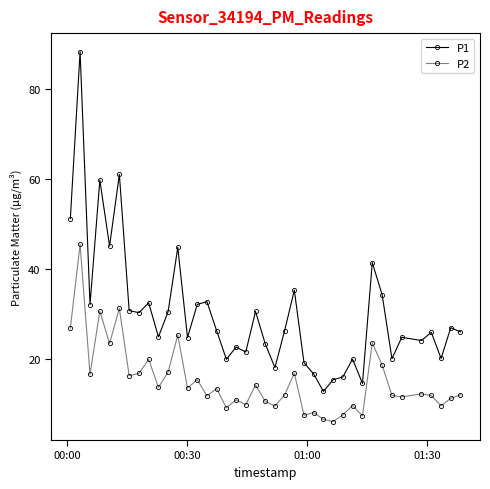

What is the average value of the P1 series?

30.1